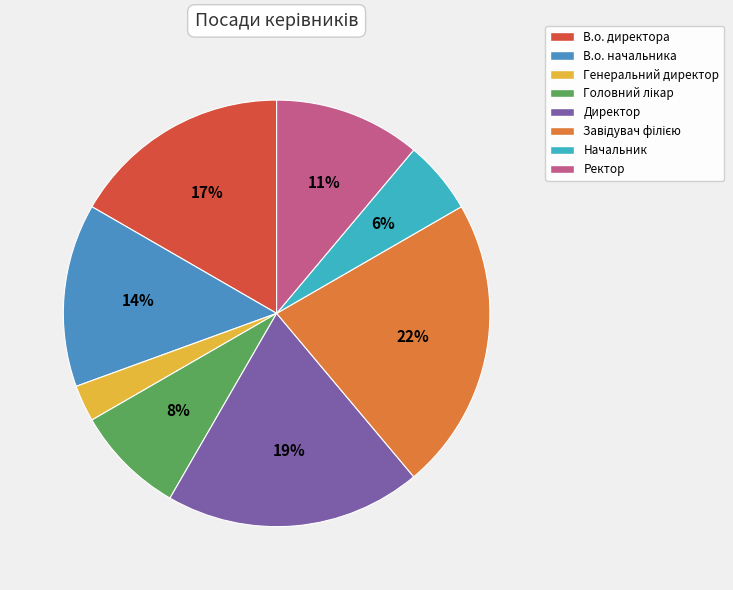

Which category has the smallest portion of the pie?

Генеральний директор